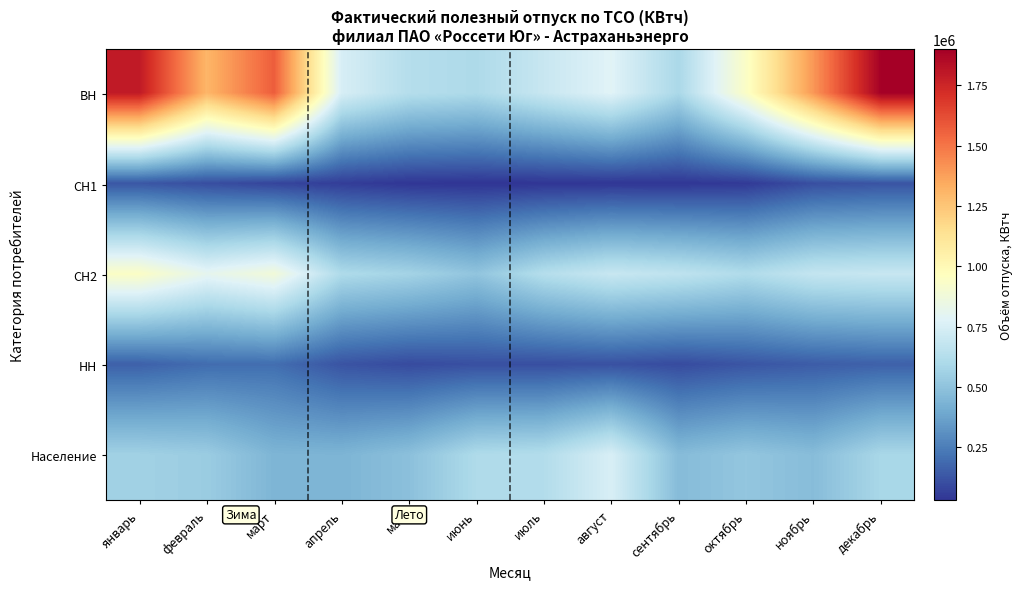

Reading left to right, what are all the values shown in this chart?

ВН: январь=1794087.6	февраль=1305834.0	март=1570374.0	апрель=748749.0	май=629667.0	июнь=602765.0	июль=694951.0	август=784490.0	сентябрь=593722.0	октябрь=940836.0	ноябрь=1402999.0	декабрь=1895317.0
СН1: январь=130588.0	февраль=105730.0	март=77588.0	апрель=56796.0	май=35148.0	июнь=30535.0	июль=32359.0	август=35909.0	сентябрь=35693.0	октябрь=46374.0	ноябрь=107613.0	декабрь=123093.0
СН2: январь=942788.0	февраль=812180.0	март=881331.0	апрель=607604.0	май=571133.0	июнь=506315.0	июль=628942.0	август=694496.0	сентябрь=663446.0	октябрь=612900.0	ноябрь=681327.0	декабрь=694074.0
НН: январь=161247.0	февраль=195762.0	март=201254.0	апрель=121649.0	май=96513.0	июнь=109821.0	июль=106635.0	август=115179.0	сентябрь=97365.0	октябрь=125961.0	ноябрь=147787.0	декабрь=161509.0
Население: январь=560948.0	февраль=539346.0	март=442472.0	апрель=439483.0	май=488059.0	июнь=608366.0	июль=620945.0	август=752455.0	сентябрь=469453.0	октябрь=512683.0	ноябрь=474177.0	декабрь=589010.0